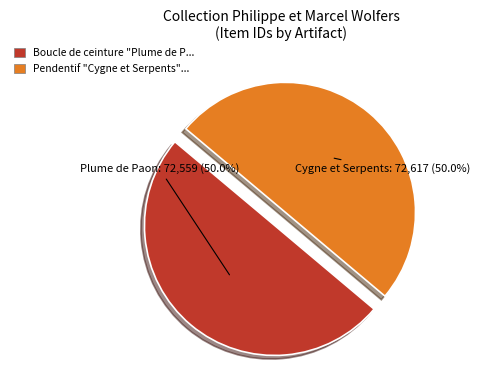

What is the largest slice in the pie chart?

Pendentif "Cygne et Serpents"